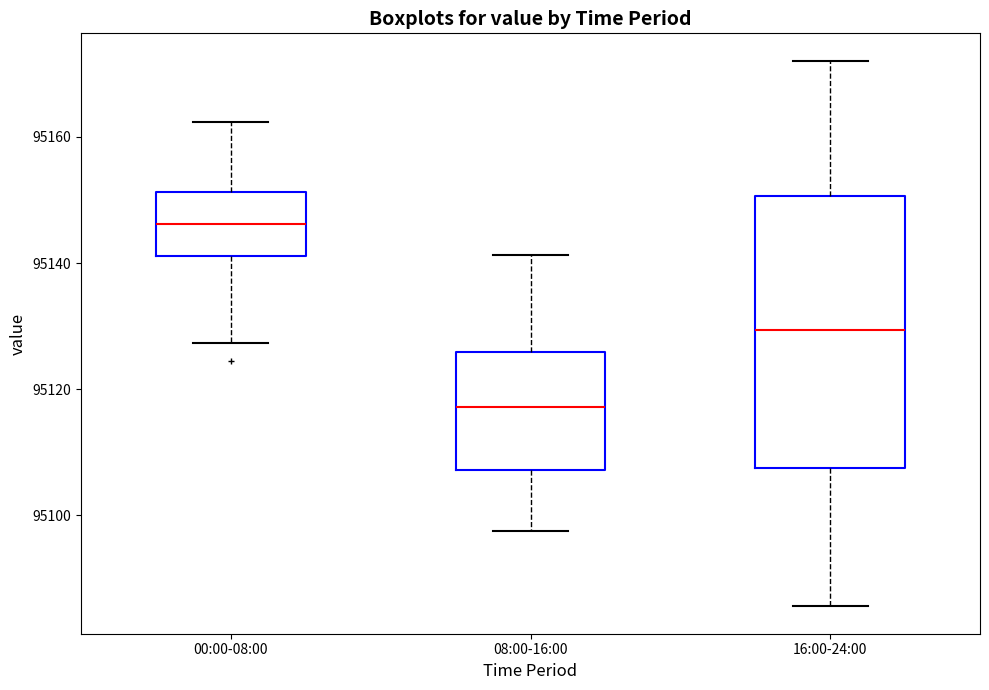

Which box has the lowest median line?

08:00-16:00